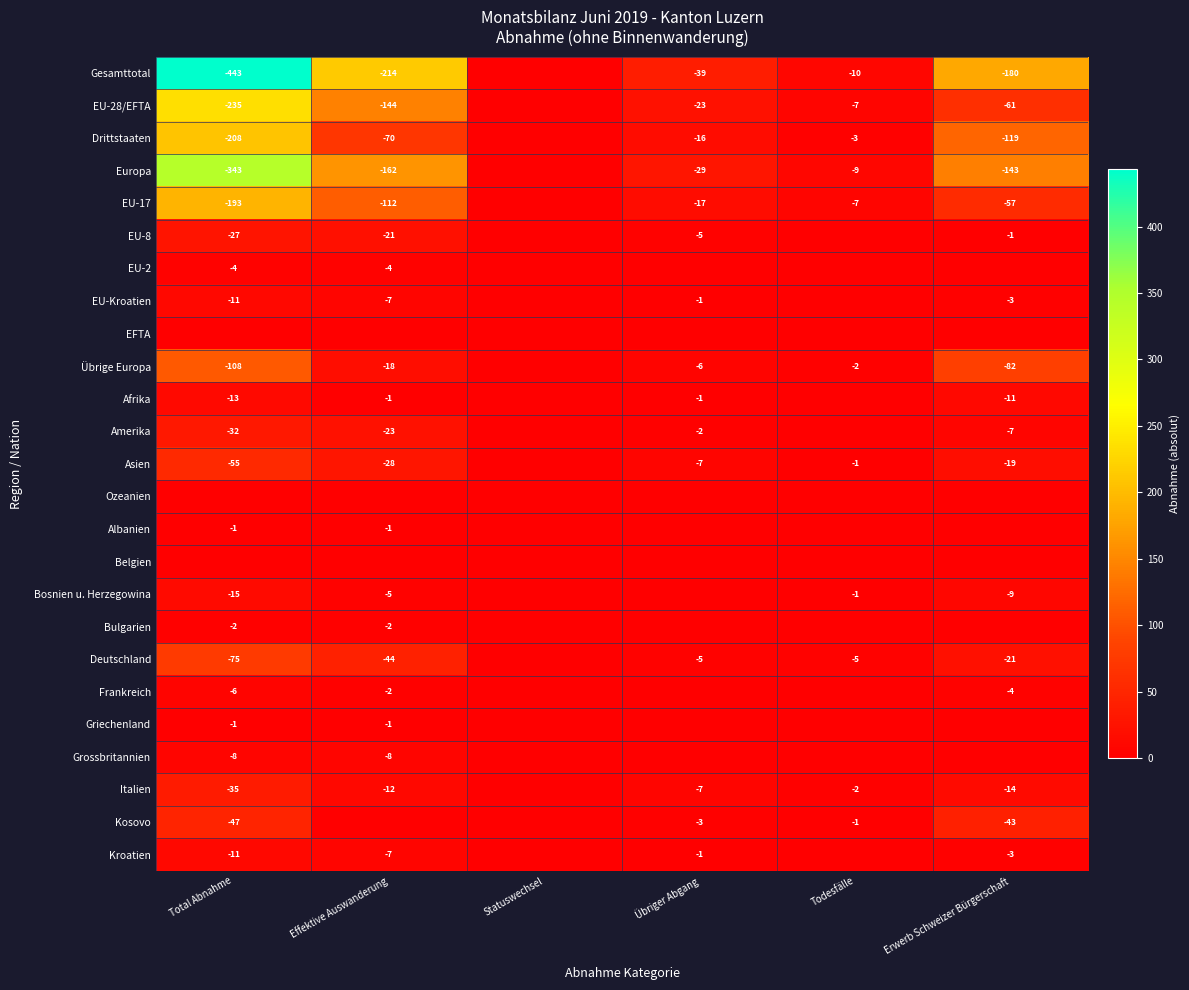

True or false: EU-Kroatien has a value of -1 at Übriger Abgang.

True